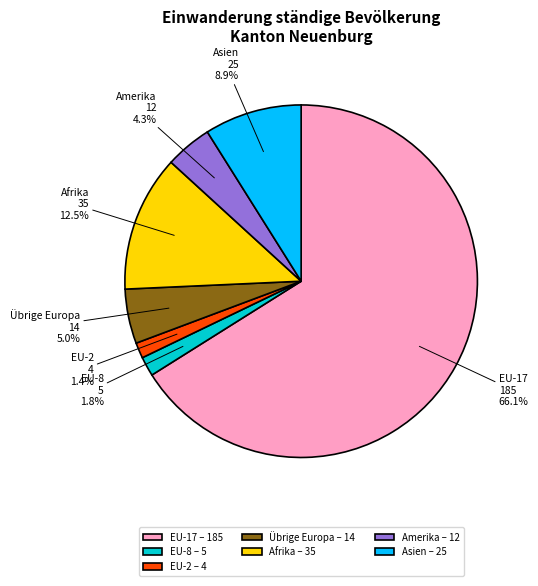

What is the ratio of the value at EU-17 – 185 to the value at Asien – 25?

7.4